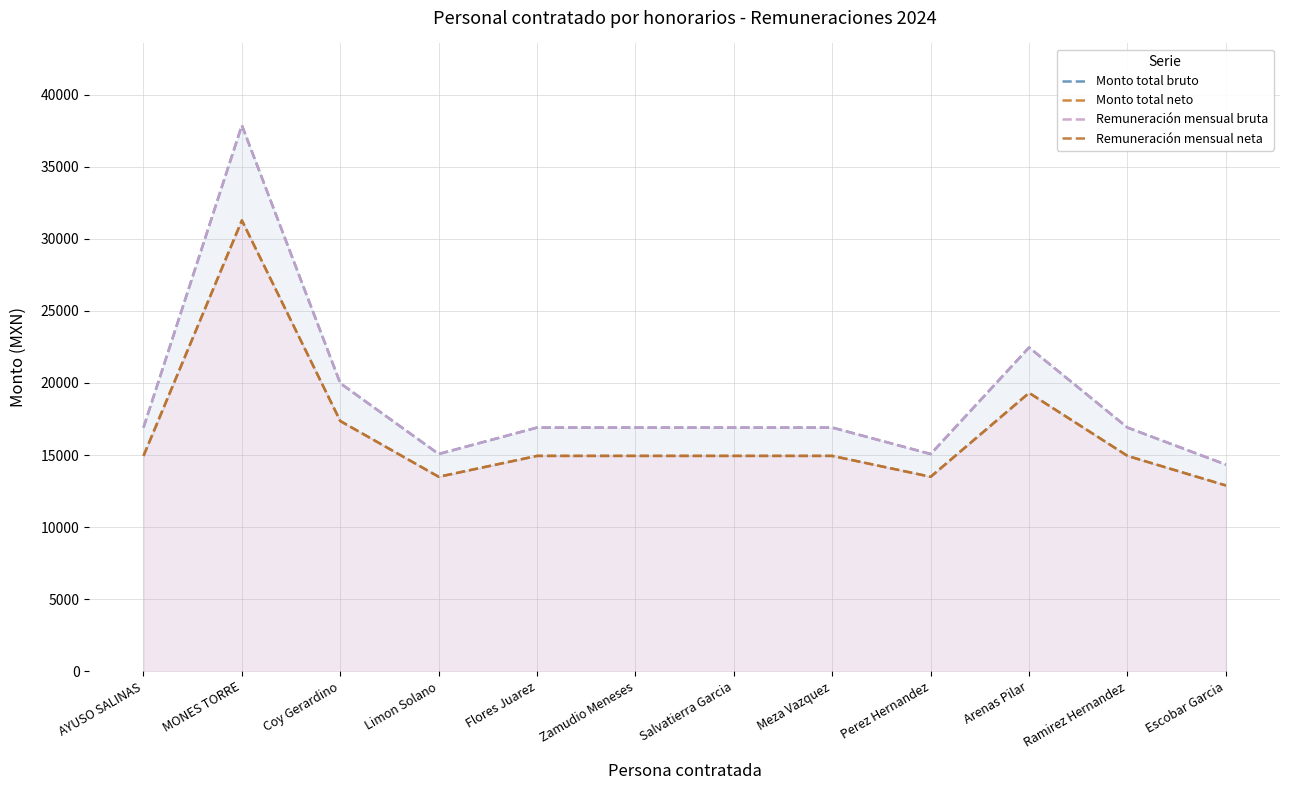

What position from the left is Ramirez Hernandez?

11